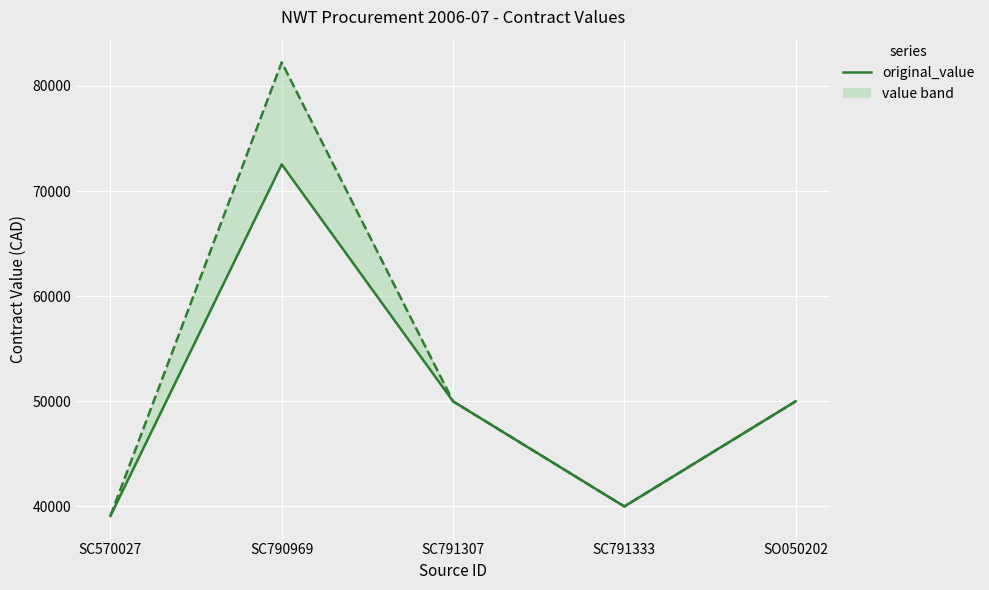

Which series changed the most between SC790969 and SO050202?

current_value_line